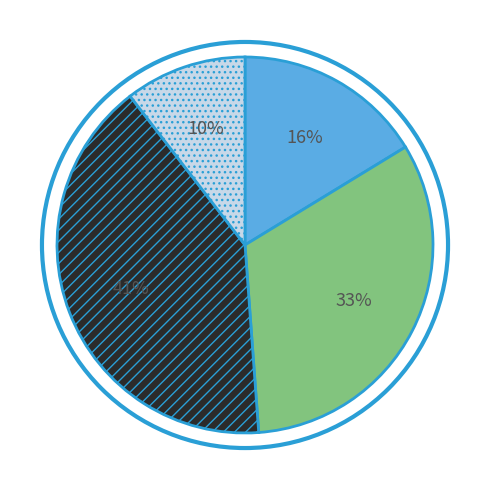

Does any single category account for the majority?

No